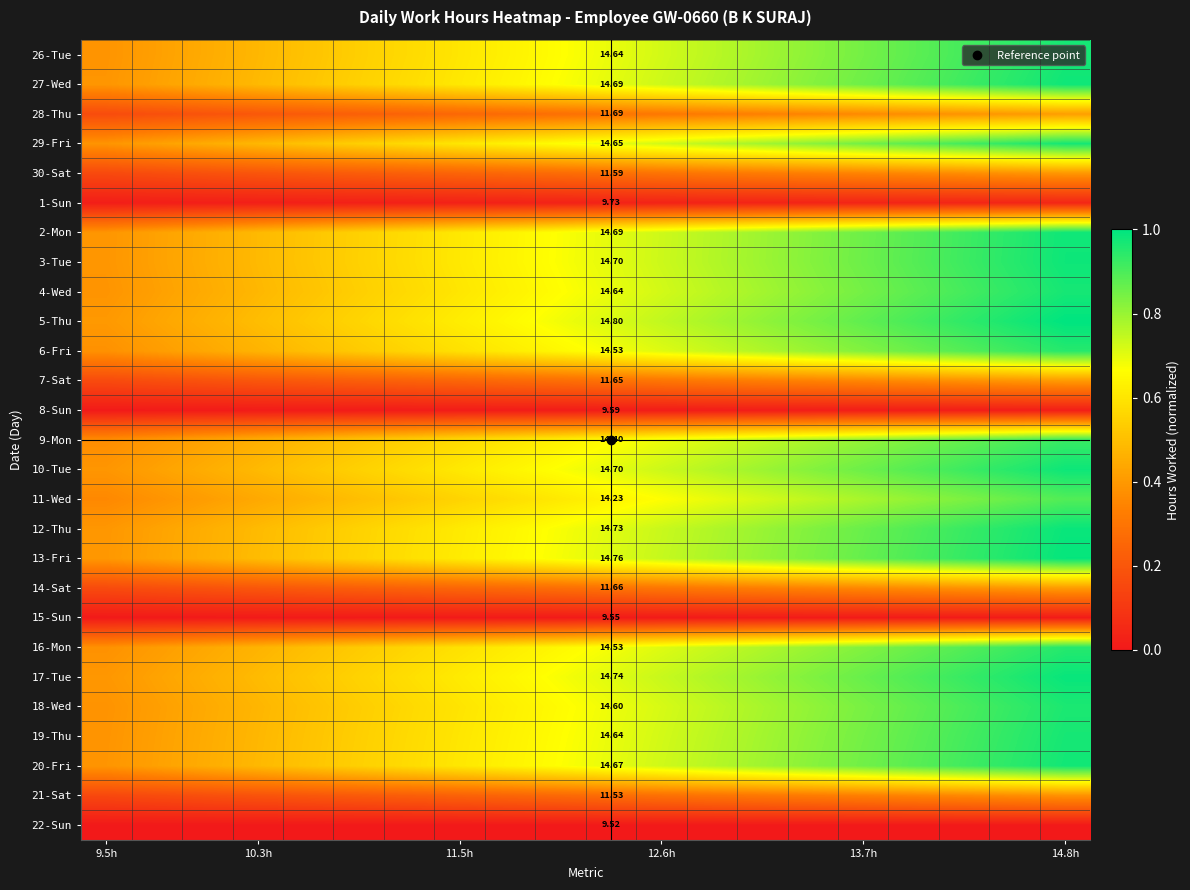

What is the difference between the maximum and minimum values in the 12-Thu series?

0.6